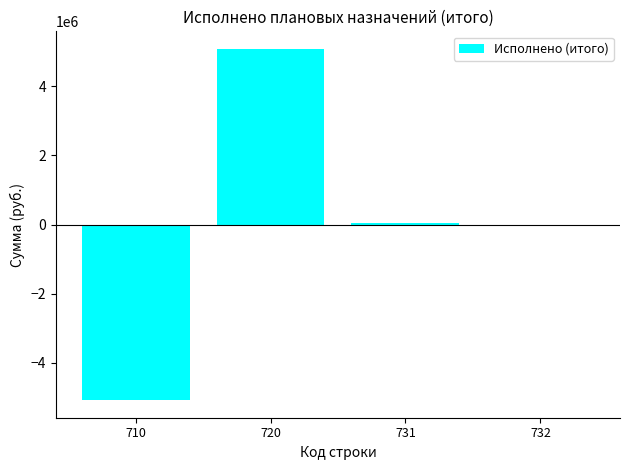

The value at 720 is 5079659.3. True or false?

True